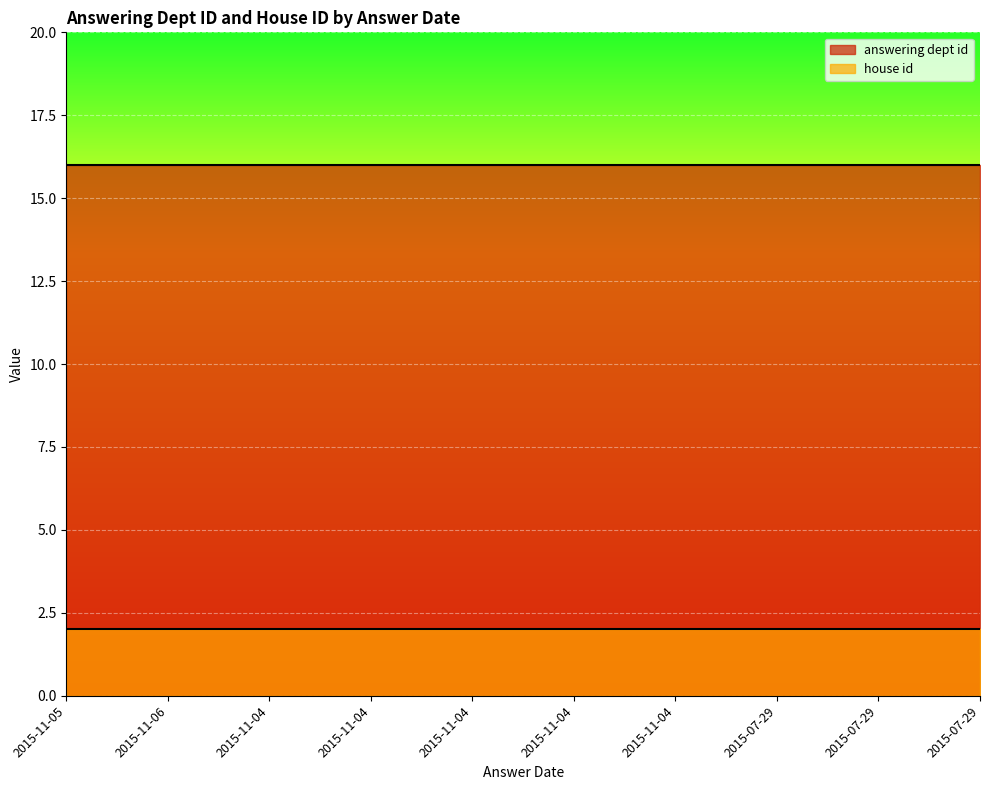

What are all the series names shown in the legend?

answering dept id, house id